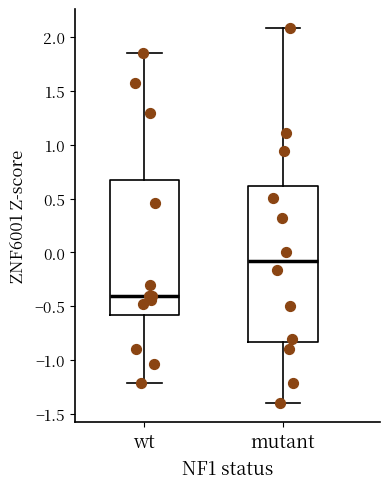

Which box is the tallest, from its lower edge to its upper edge?

mutant